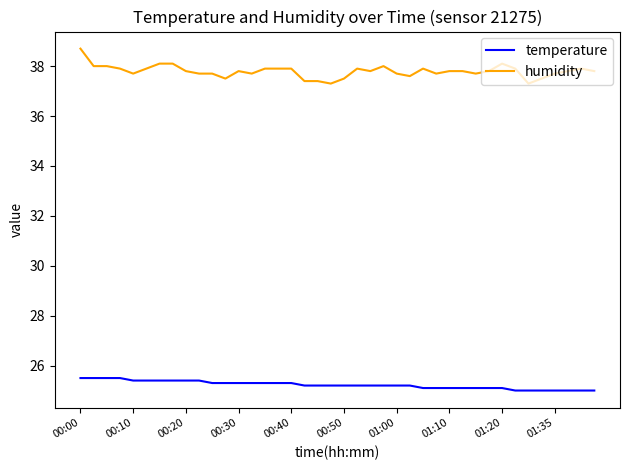

Reading left to right, extract all data points from this chart.

temperature: 25.5	25.5	25.5	25.5	25.4	25.4	25.4	25.4	25.4	25.4	25.3	25.3	25.3	25.3	25.3	25.3	25.3	25.2	25.2	25.2	25.2	25.2	25.2	25.2	25.2	25.2	25.1	25.1	25.1	25.1	25.1	25.1	25.1	25.0	25.0	25.0	25.0	25.0	25.0	25.0
humidity: 38.7	38.0	38.0	37.9	37.7	37.9	38.1	38.1	37.8	37.7	37.7	37.5	37.8	37.7	37.9	37.9	37.9	37.4	37.4	37.3	37.5	37.9	37.8	38.0	37.7	37.6	37.9	37.7	37.8	37.8	37.7	37.8	38.1	37.9	37.3	37.5	37.7	37.8	37.9	37.8